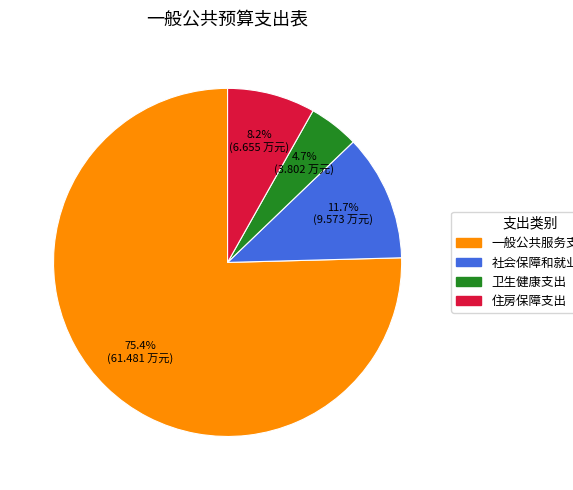

Is 住房保障支出 the majority of the pie?

No